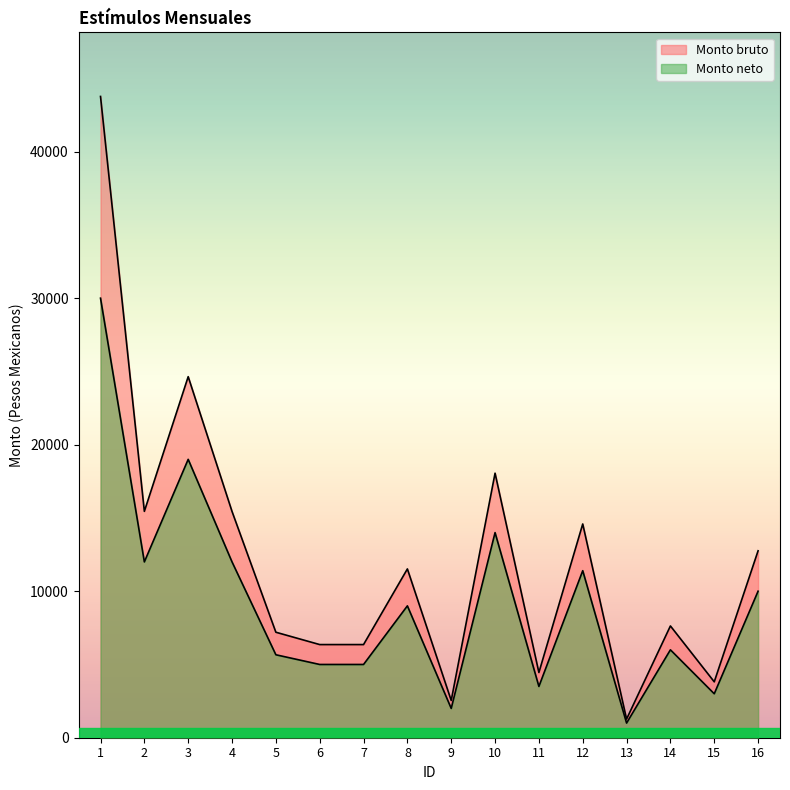

The value of Monto neto at 12 is 11400.0. True or false?

True